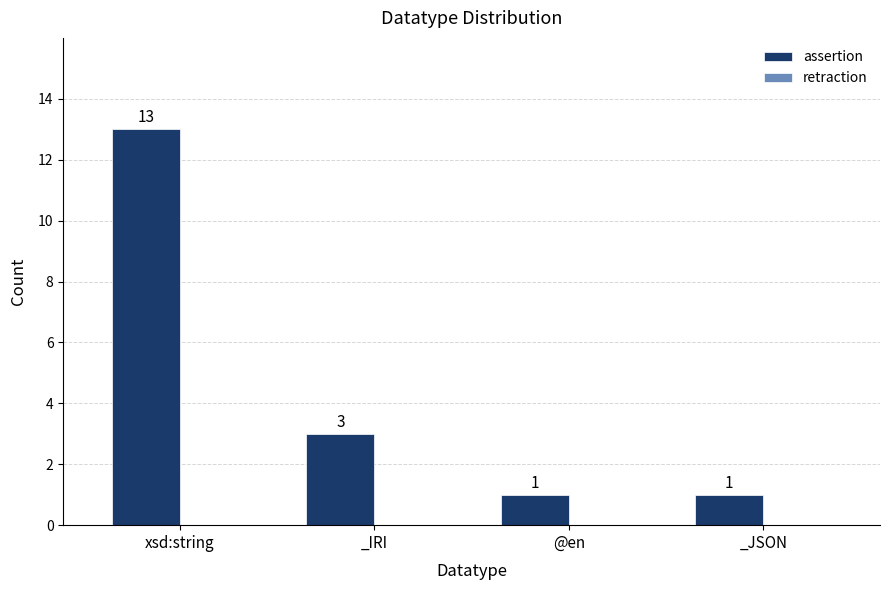

Count the values in the range 1 to 13.

4